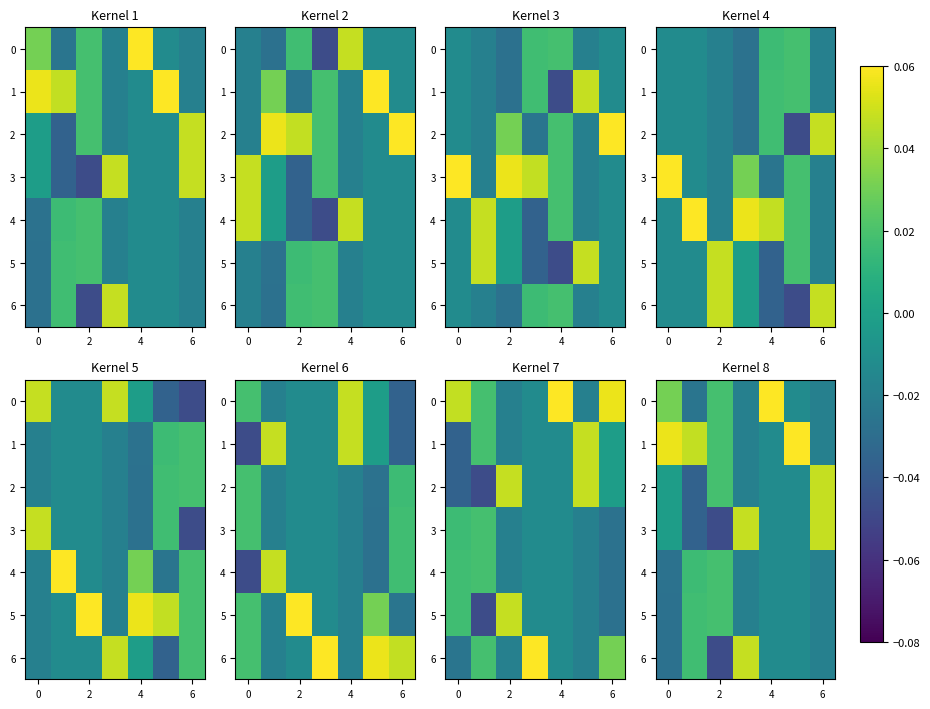

Count the number of categories in the chart.

7